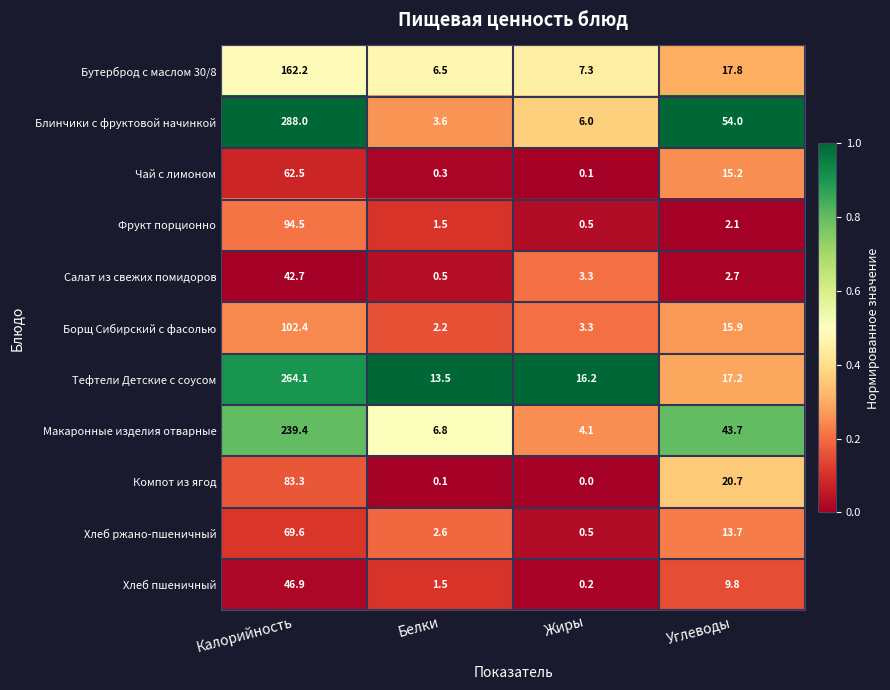

What is the highest value of the Борщ Сибирский с фасолью series?

102.4